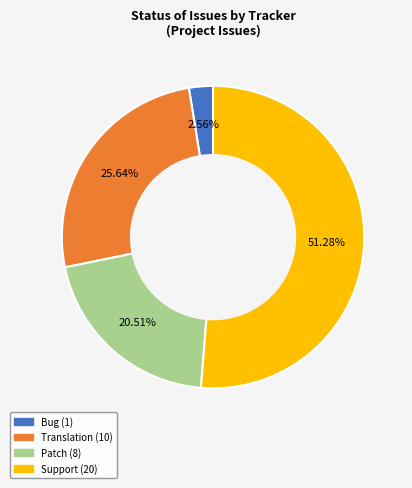

Does any single category account for the majority?

Yes